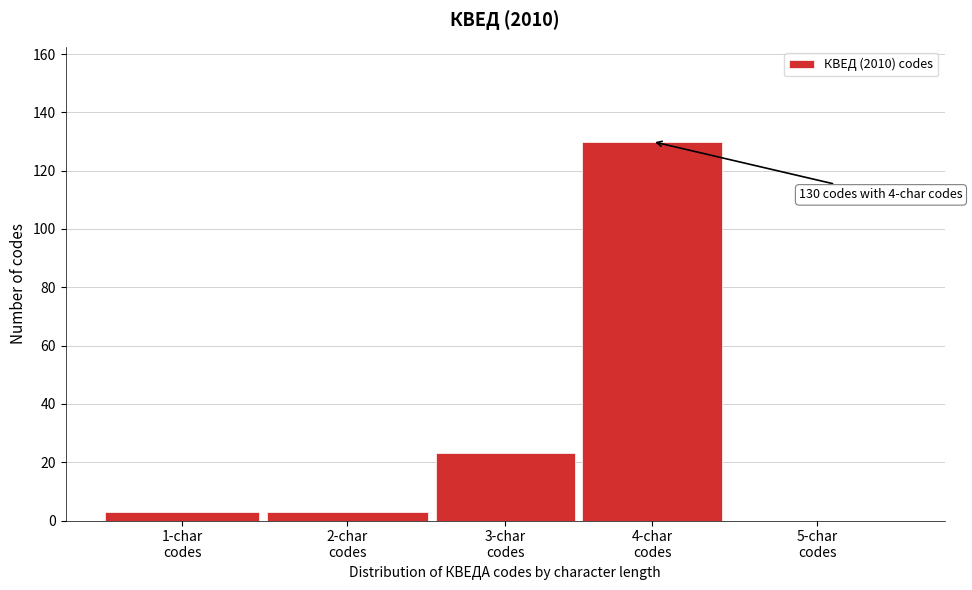

What is the maximum value shown in the chart?

130